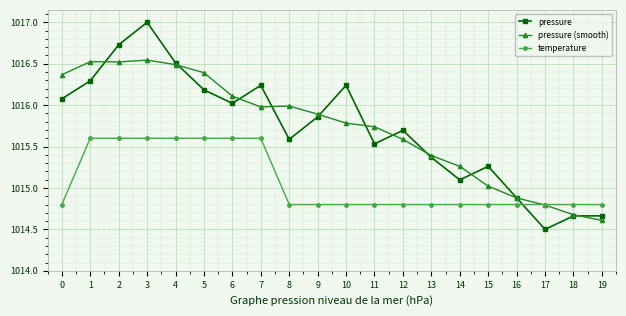

At how many categories does at least one series exceed 1015?

16